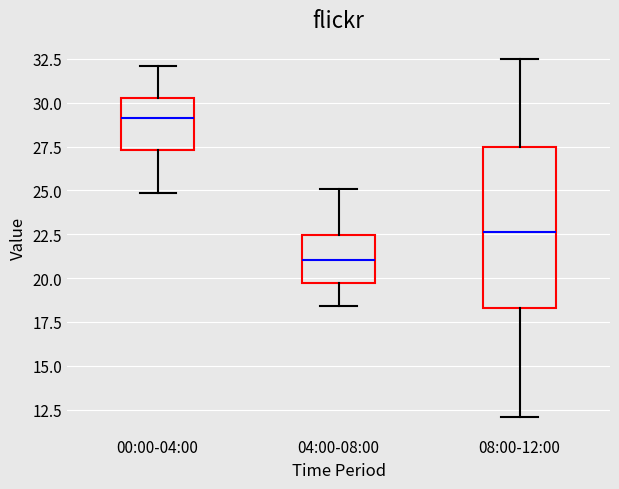

Reading left to right, transcribe this box plot: for each box, give where its median line is, the range the box spans, and where its two whiskers end, as read against the y-axis. The values are not printed on the chart, so give them approximately, as read against the axis.

00:00-04:00: median 29.0, box 27.5 to 30.5, whiskers 25.0 to 32.0
04:00-08:00: median 21.0, box 19.5 to 22.5, whiskers 18.5 to 25.0
08:00-12:00: median 22.5, box 18.5 to 27.5, whiskers 12.0 to 32.5